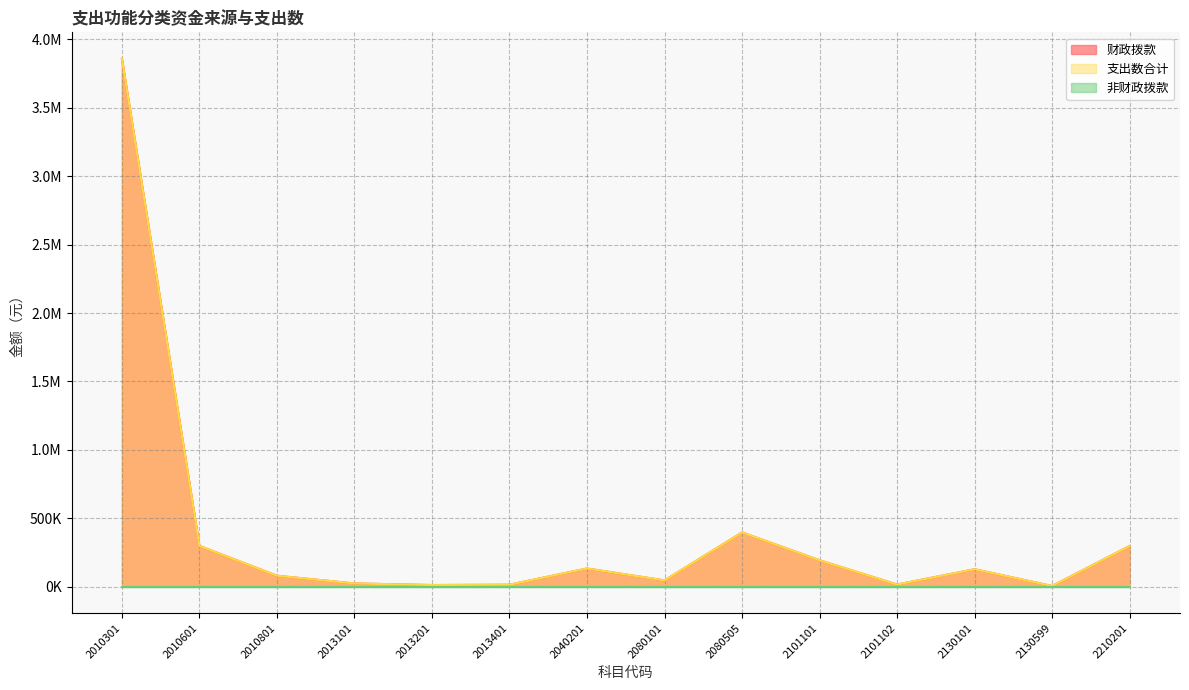

At how many categories does at least one series exceed 3607973?

1